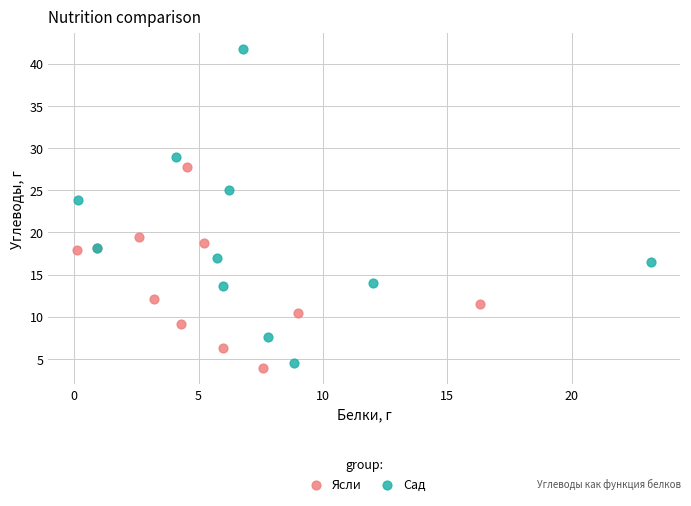

Which series contains the highest Y value?

Сад